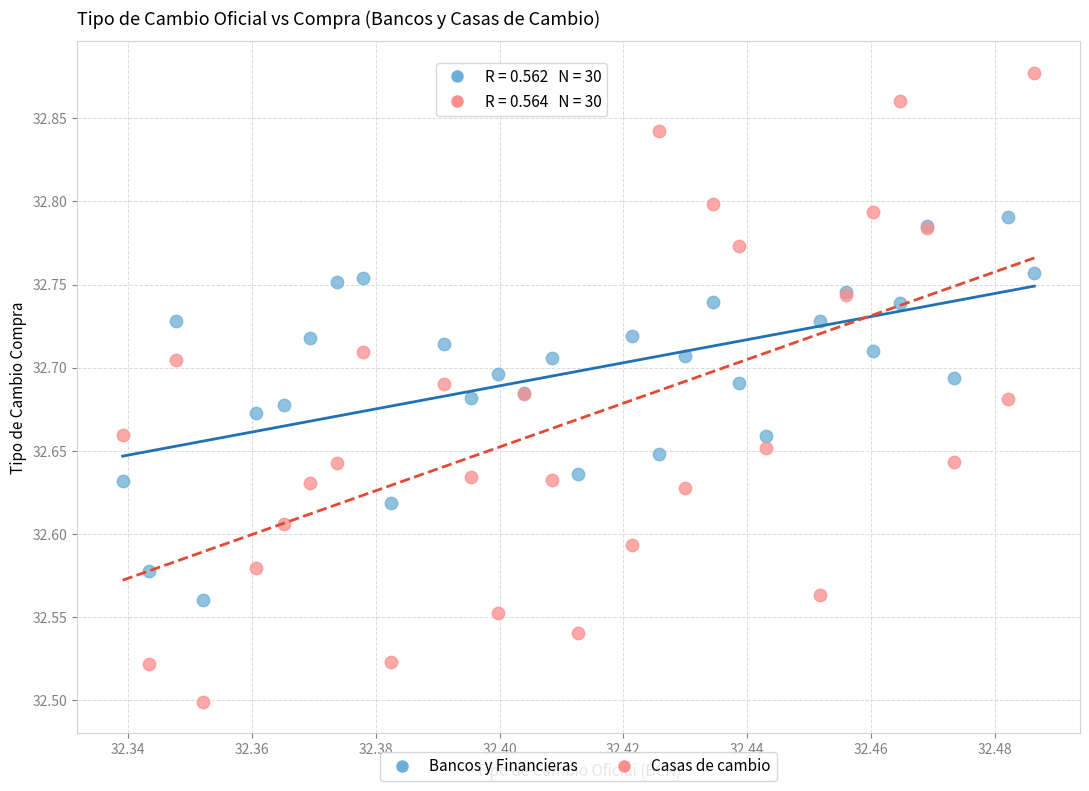

What are all the series names shown in the legend?

Bancos y Financieras, Casas de cambio